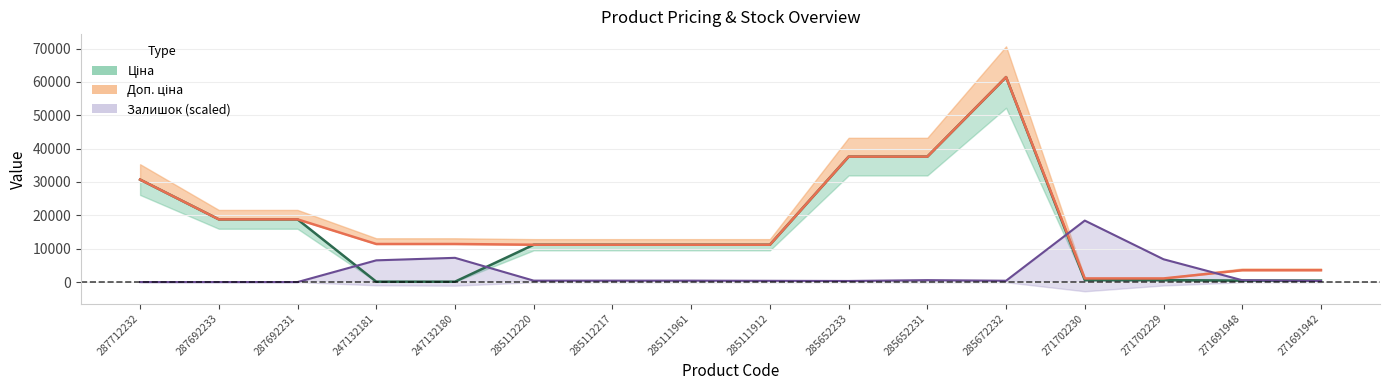

The Залишок series shows 550.9 at 271691948. True or false?

True